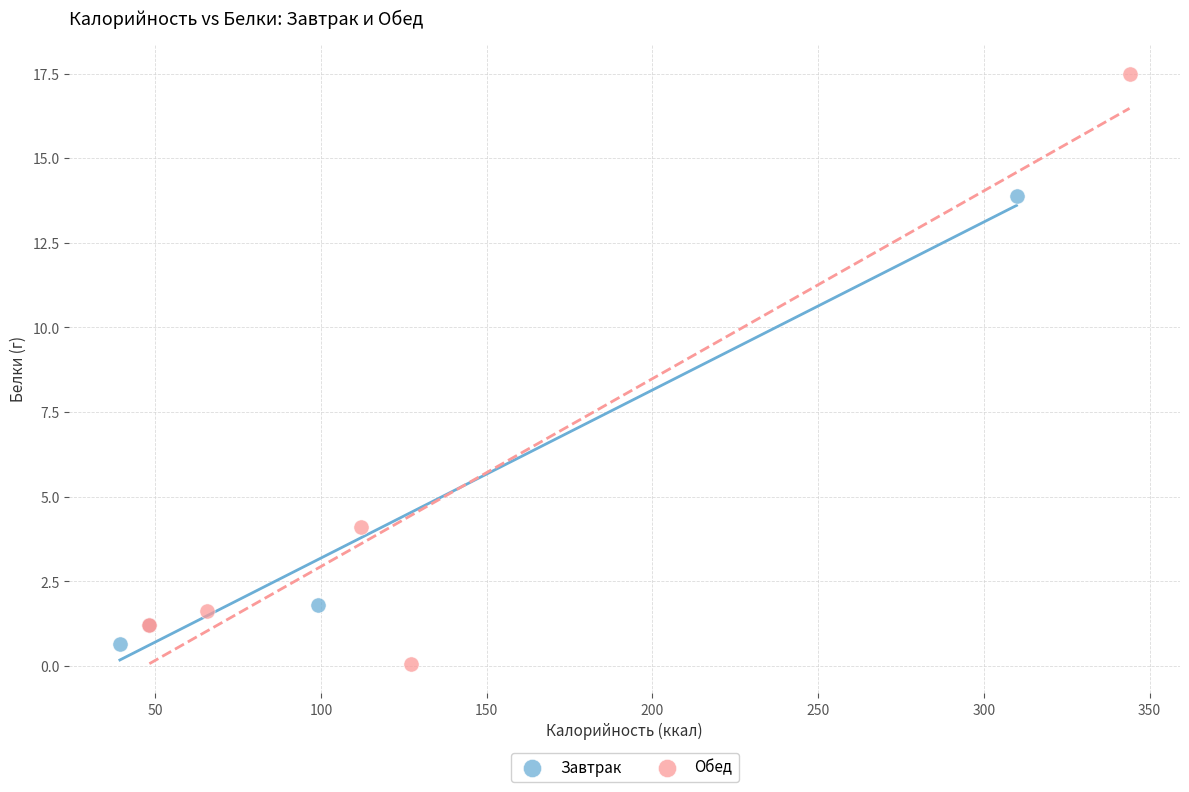

Which series has the widest spread of Y values?

Обед